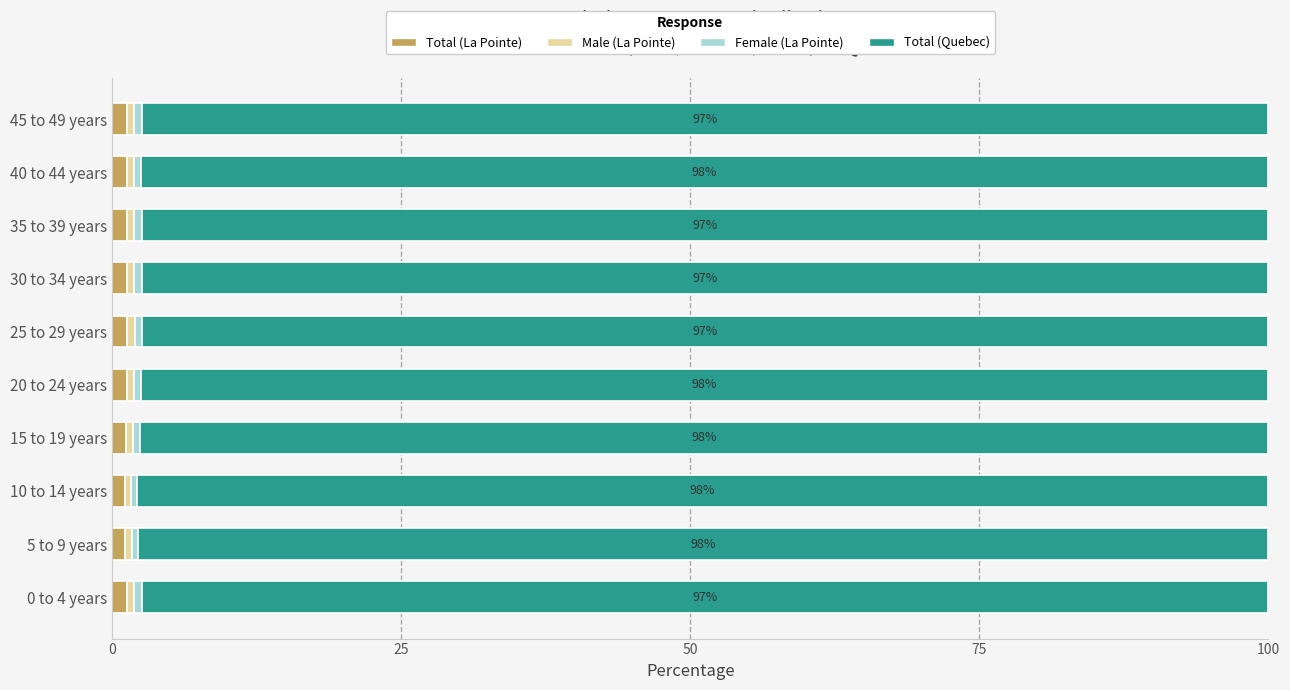

What is the sum of all Total (La Pointe) values?

12.3